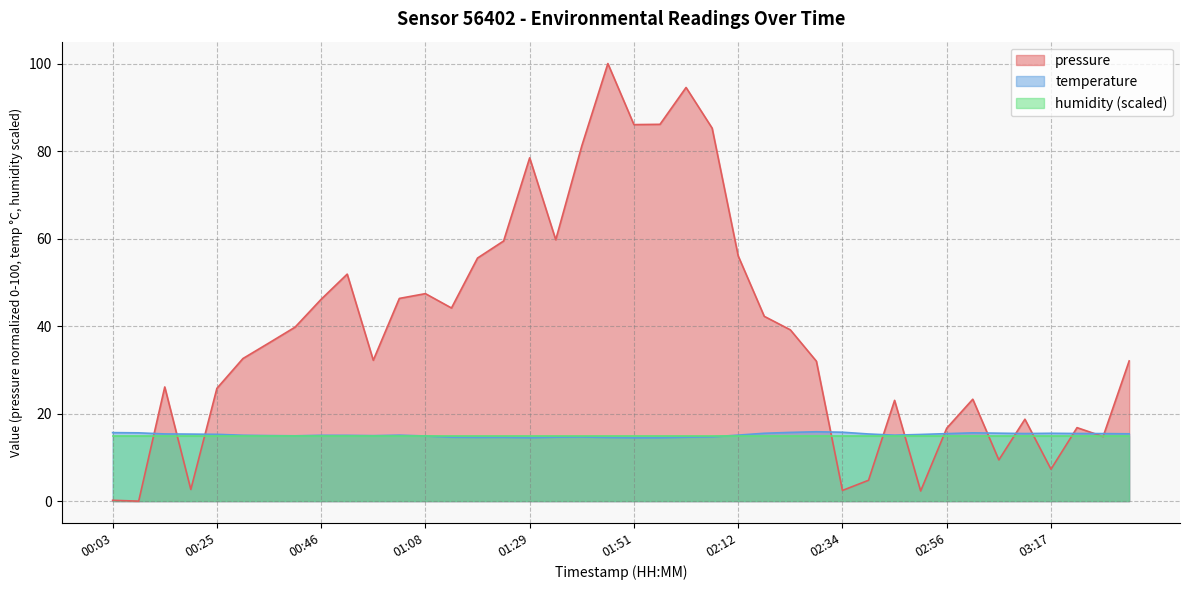

After their last crossing, which series has the higher values: temperature or pressure?

pressure